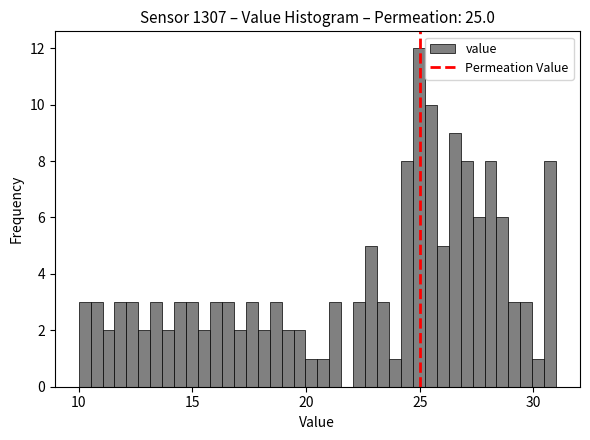

Read against the x-axis, roughly where is the centre of the tallest bar?

25.0